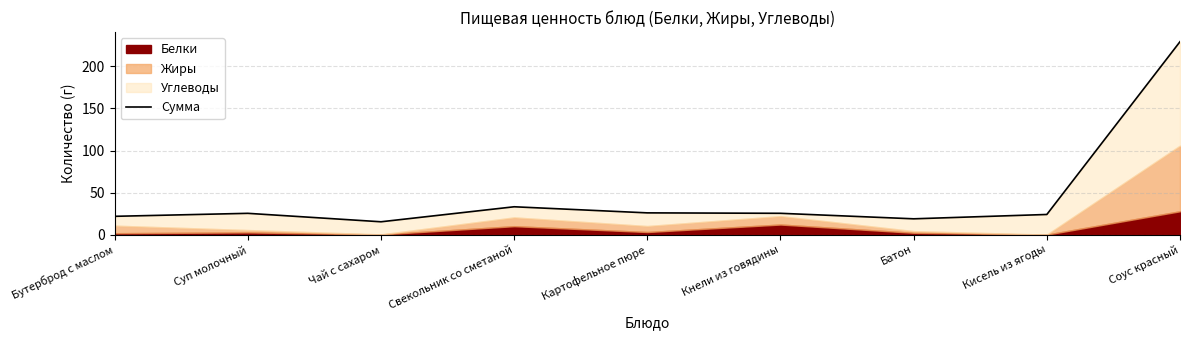

Is it true that the value at Суп молочный is 25.3?

True